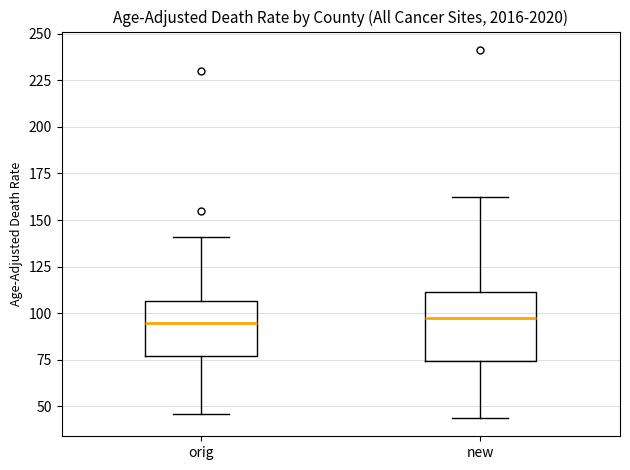

Reading left to right, read every box against the y-axis: the position of its median line, the range the box covers, and the ends of its whiskers. The values are not printed on the chart, so give them approximately, as read against the axis.

orig: median 95, box 75 to 105, whiskers 45 to 140
new: median 95, box 75 to 110, whiskers 45 to 165